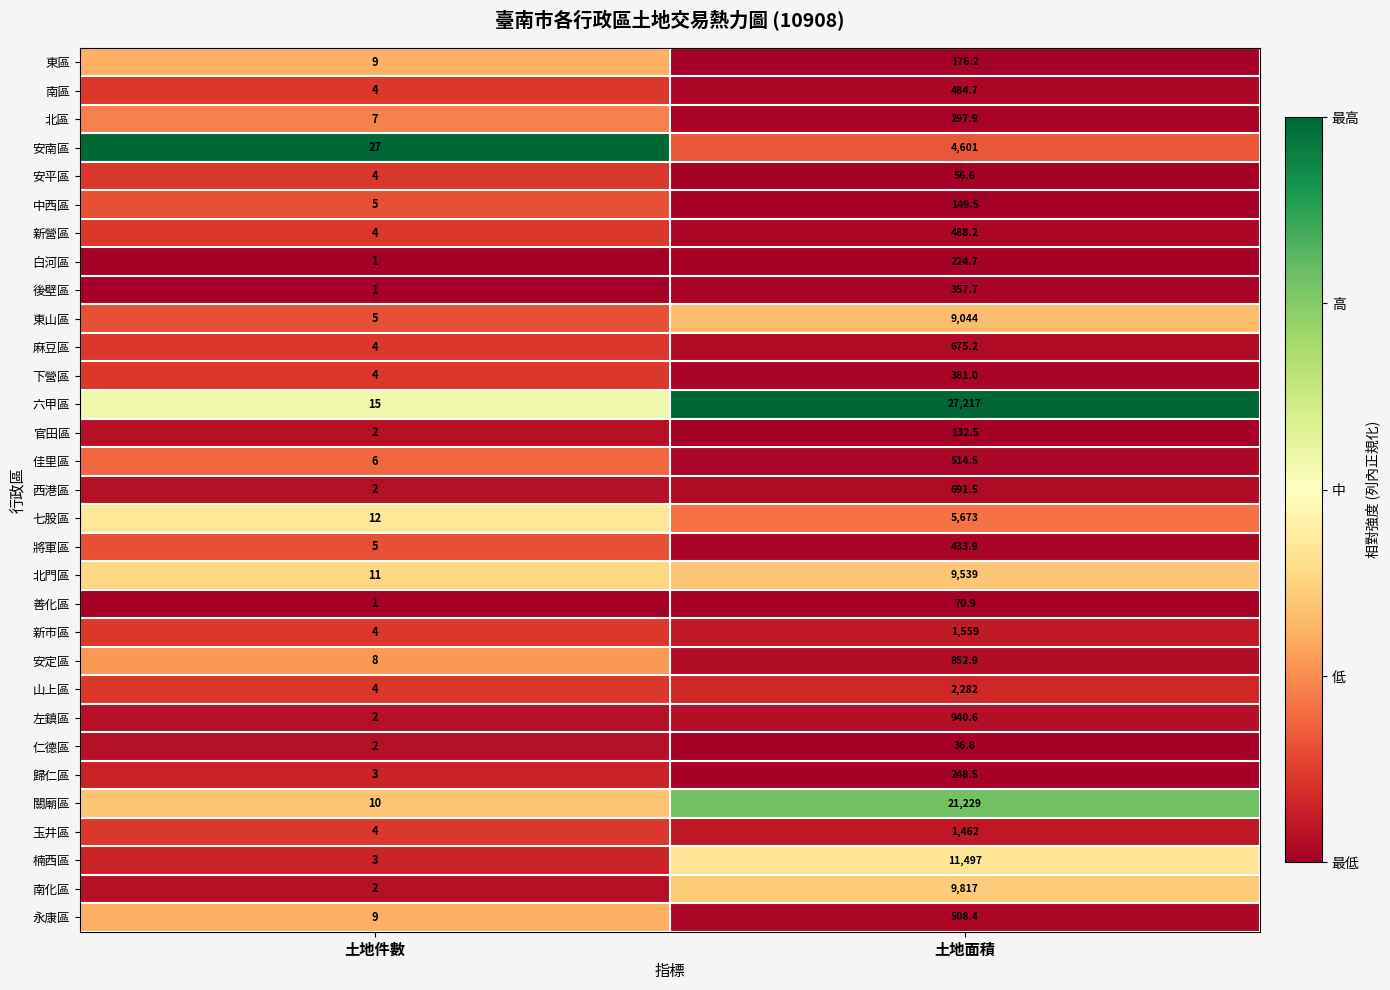

What is the difference between the 中西區 values at 土地面積 and 土地件數?

144.5